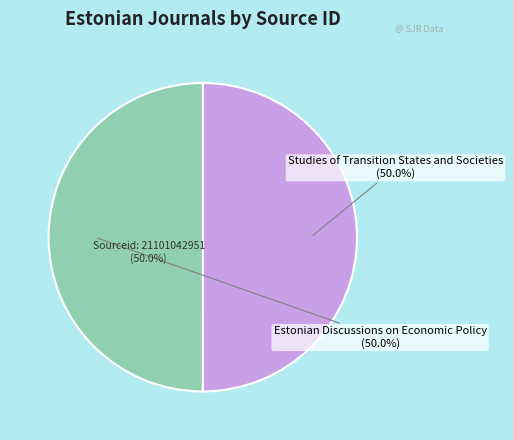

How many segments does this pie chart have?

2